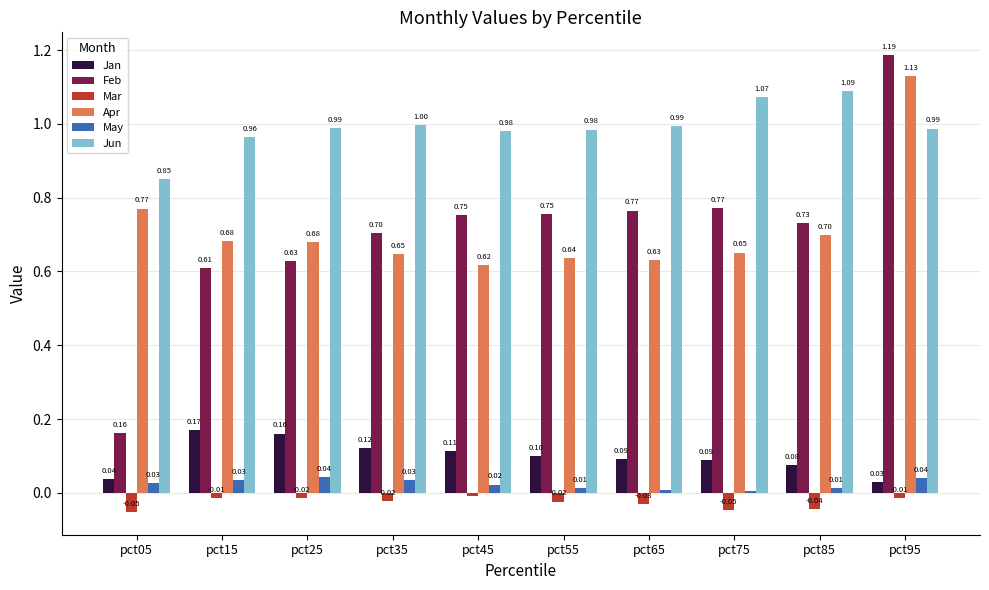

List the series in order of their peak value, lowest first.

Mar, May, Jan, Jun, Apr, Feb